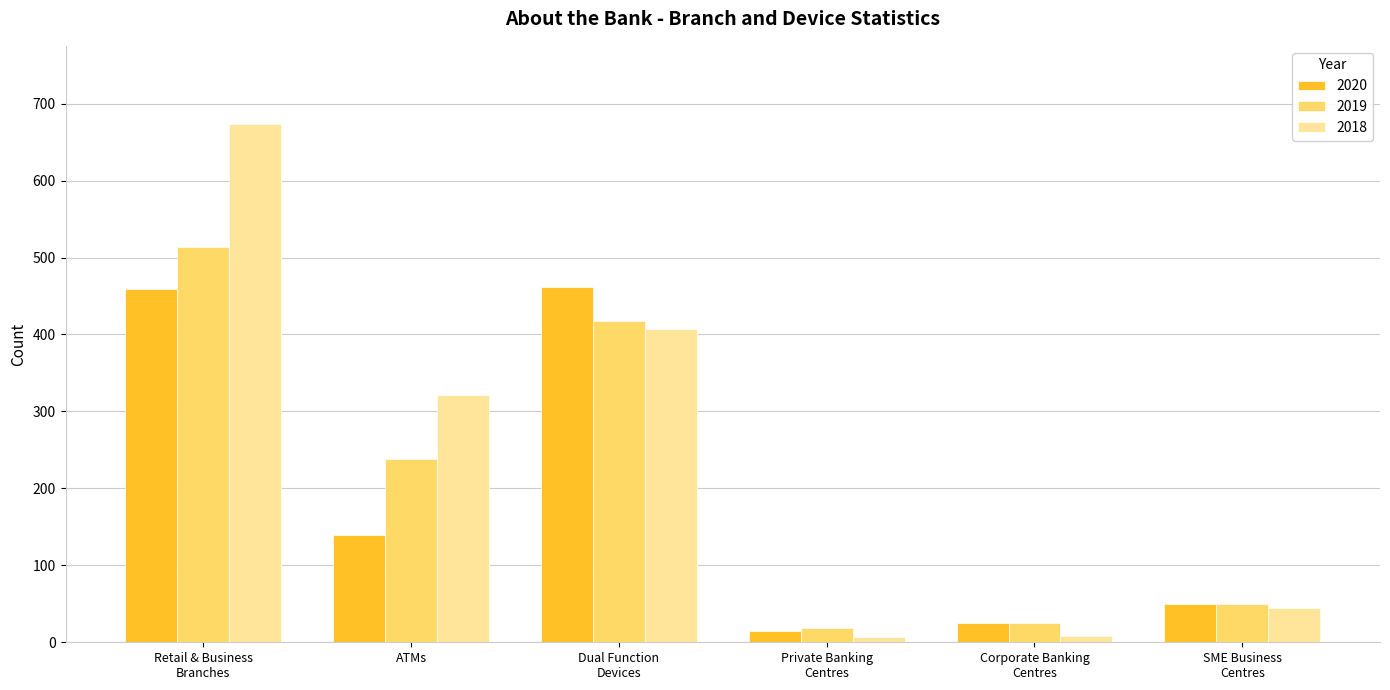

What is the average value of the 2019 series?

210